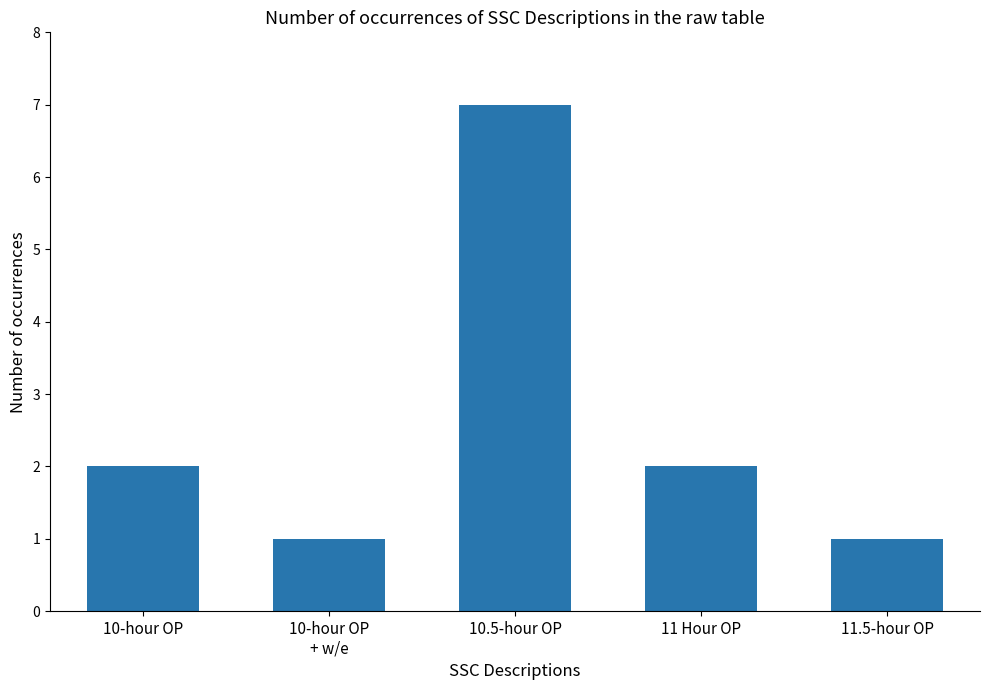

How many bars are there in total?

5